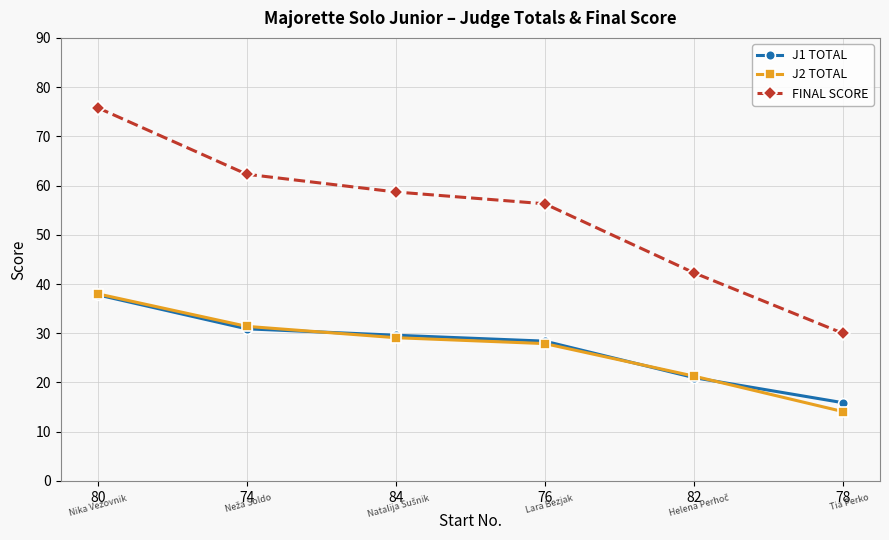

The value of J2 TOTAL at 80 is 38.0. True or false?

True